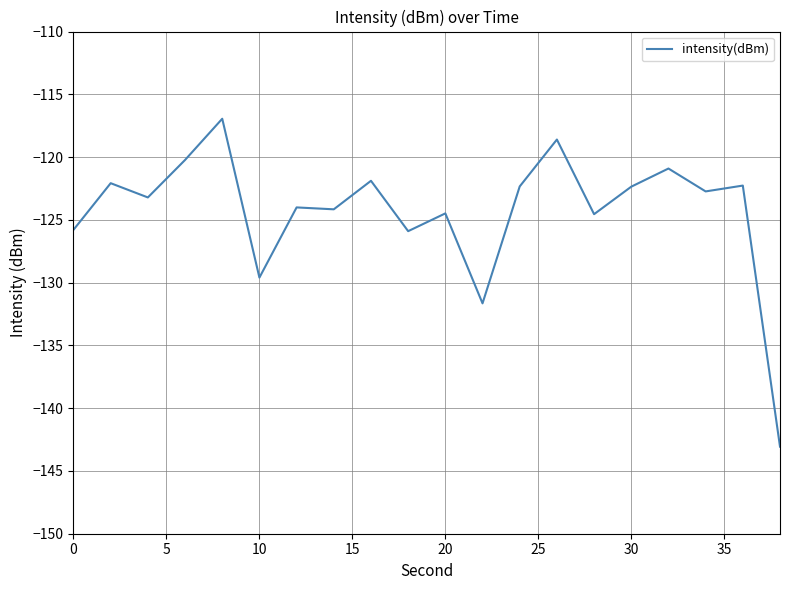

What is the minimum value shown in the chart?

-143.1